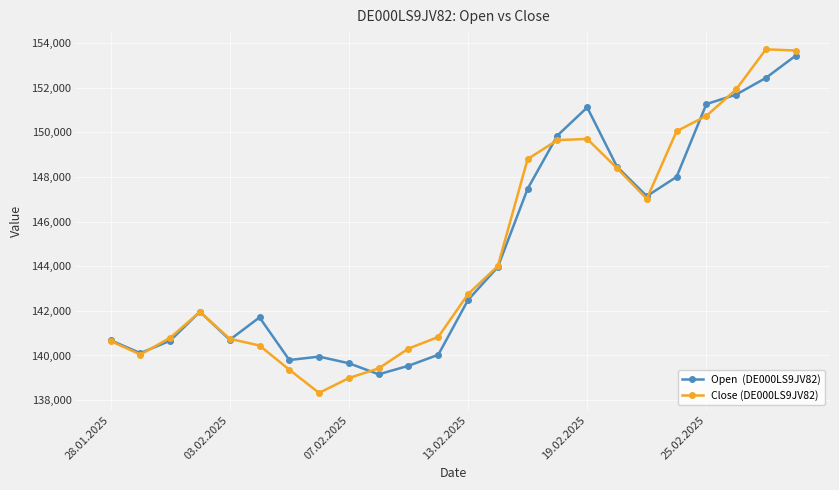

What is the smallest value displayed?

138323